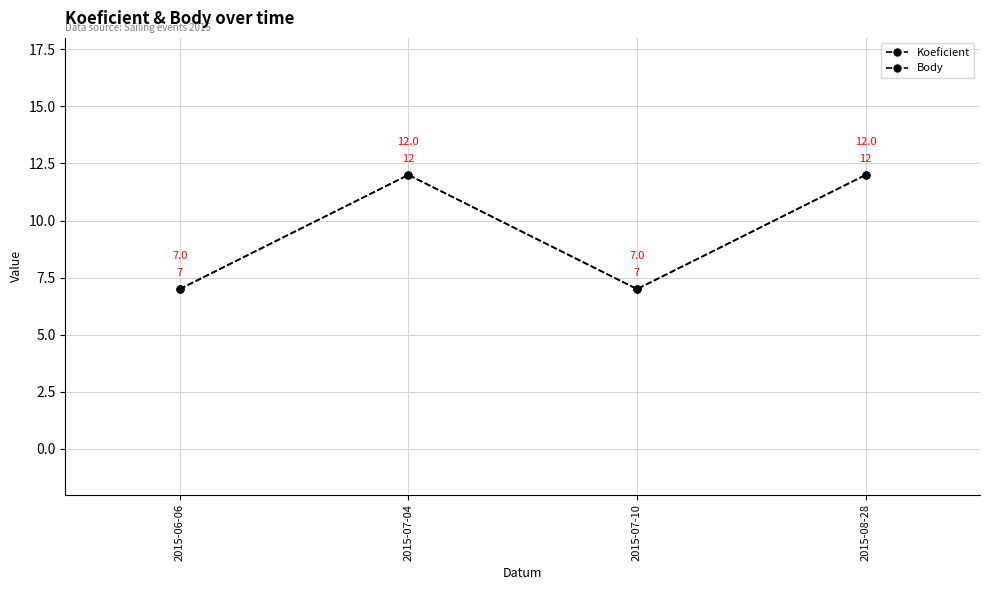

How many lines are shown in the chart?

2